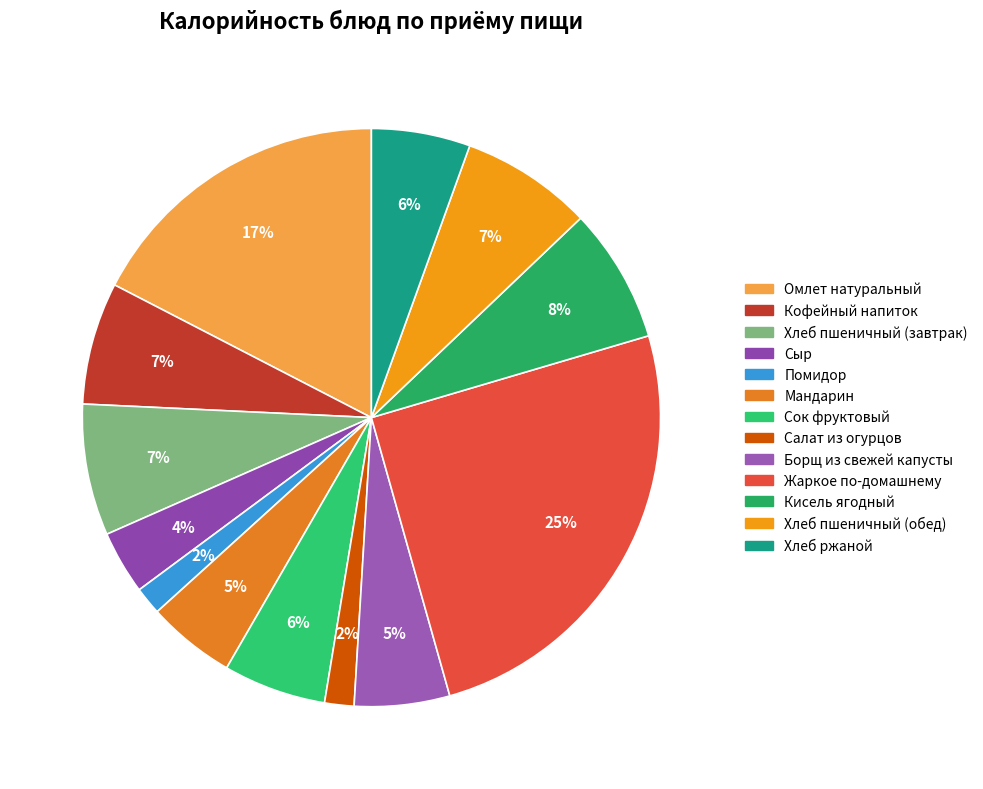

Which has a higher value, Омлет натуральный or Сыр?

Омлет натуральный